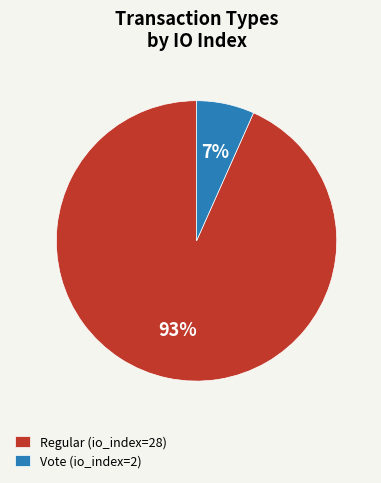

What is the ratio of the value at Vote (io_index=2) to the value at Regular (io_index=28)?

0.1